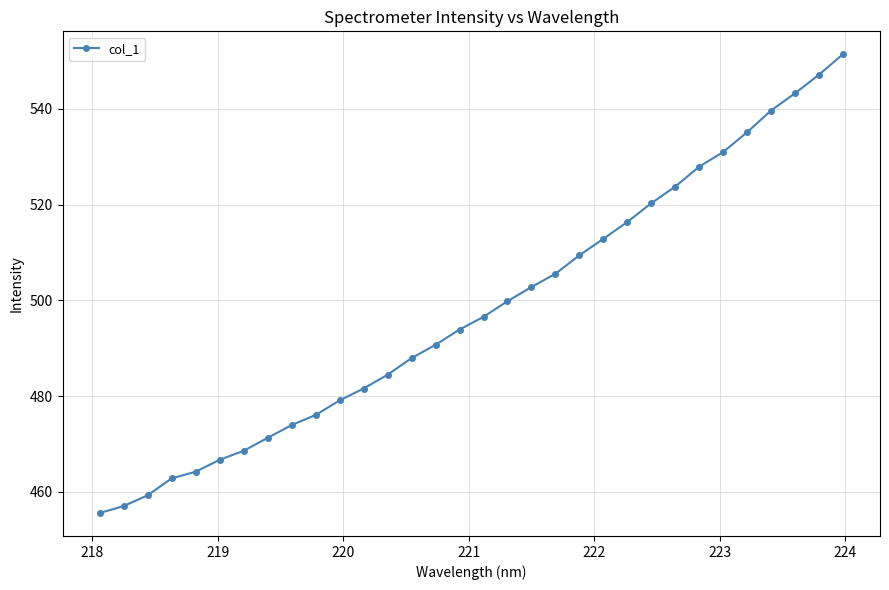

What is the smallest value displayed?

455.6